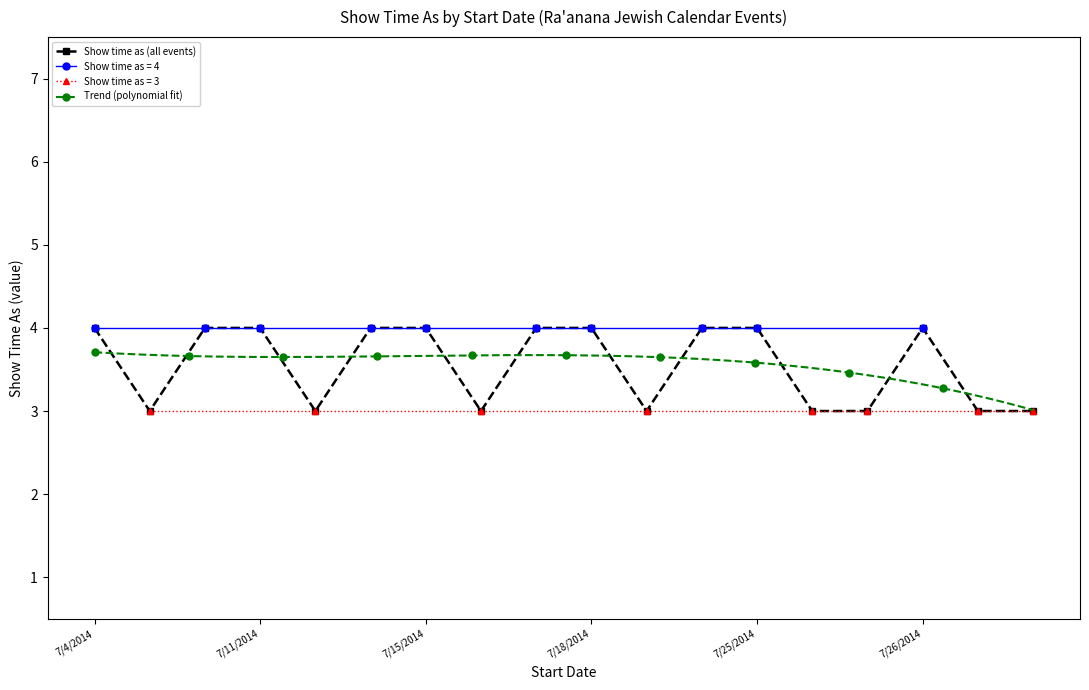

Reading right to left, extract all data points from this chart.

3	3	4	3	3	4	4	3	4	4	3	4	4	3	4	4	3	4